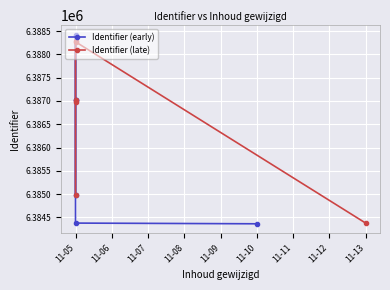

What is the maximum value for Identifier (early)?

6388424